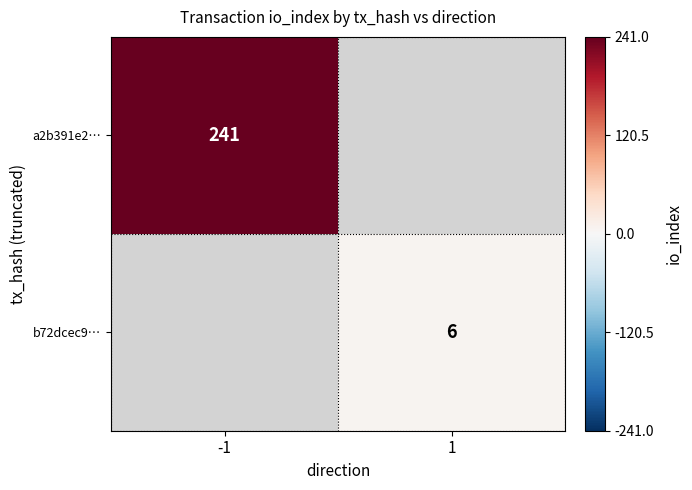

Is it true that a2b391e2… equals 241 at -1?

True